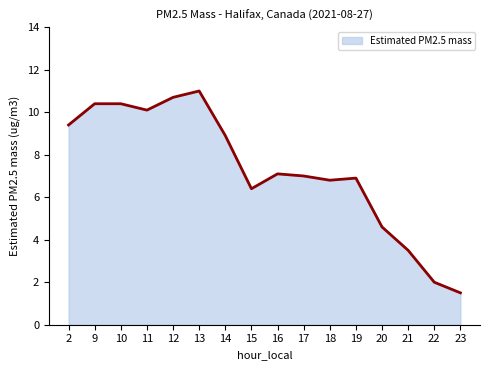

Reading left to right, list all the values displayed in this chart.

2=9.4	9=10.4	10=10.4	11=10.1	12=10.7	13=11.0	14=8.9	15=6.4	16=7.1	17=7.0	18=6.8	19=6.9	20=4.6	21=3.5	22=2.0	23=1.5